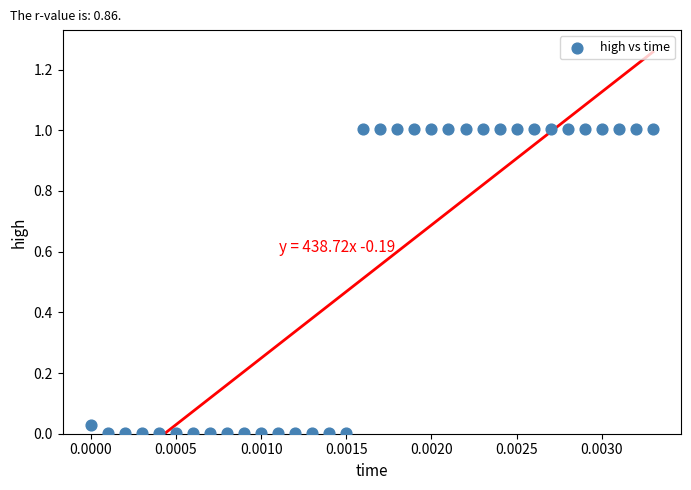

What is the range of Y values (max minus min)?

1.0